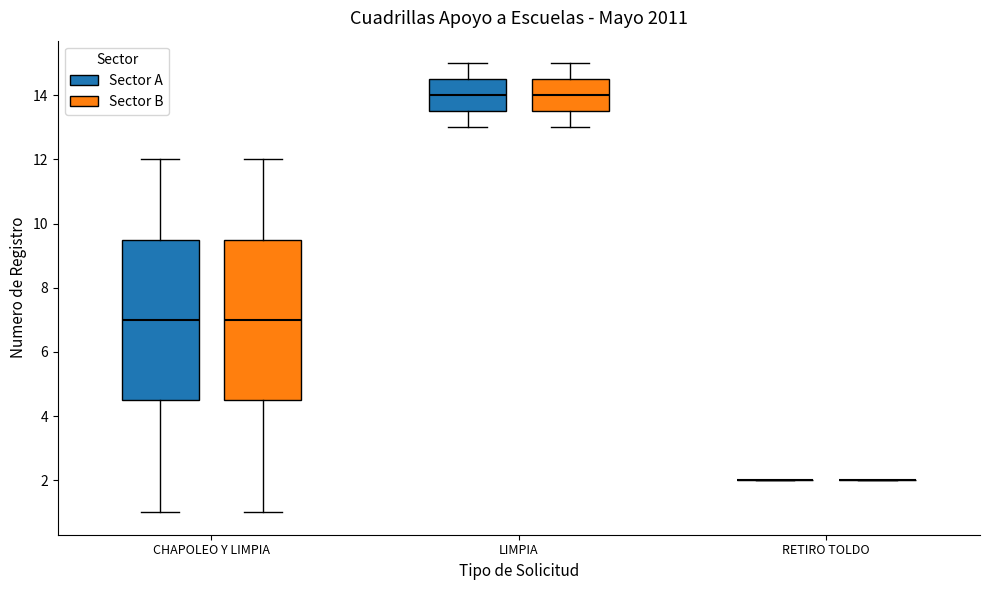

Reading left to right, transcribe this box plot: for each box, give where its median line is, the range the box spans, and where its two whiskers end, as read against the y-axis. The values are not printed on the chart, so give them approximately, as read against the axis.

CHAPOLEO Y LIMPIA (Sector A): median 7.0, box 4.6 to 9.6, whiskers 1.0 to 12.0
CHAPOLEO Y LIMPIA (Sector B): median 7.0, box 4.6 to 9.6, whiskers 1.0 to 12.0
LIMPIA (Sector A): median 14.0, box 13.6 to 14.6, whiskers 13.0 to 15.0
LIMPIA (Sector B): median 14.0, box 13.6 to 14.6, whiskers 13.0 to 15.0
RETIRO TOLDO (Sector A): box collapsed to a line at 2.0, whiskers 2.0 to 2.0
RETIRO TOLDO (Sector B): box collapsed to a line at 2.0, whiskers 2.0 to 2.0